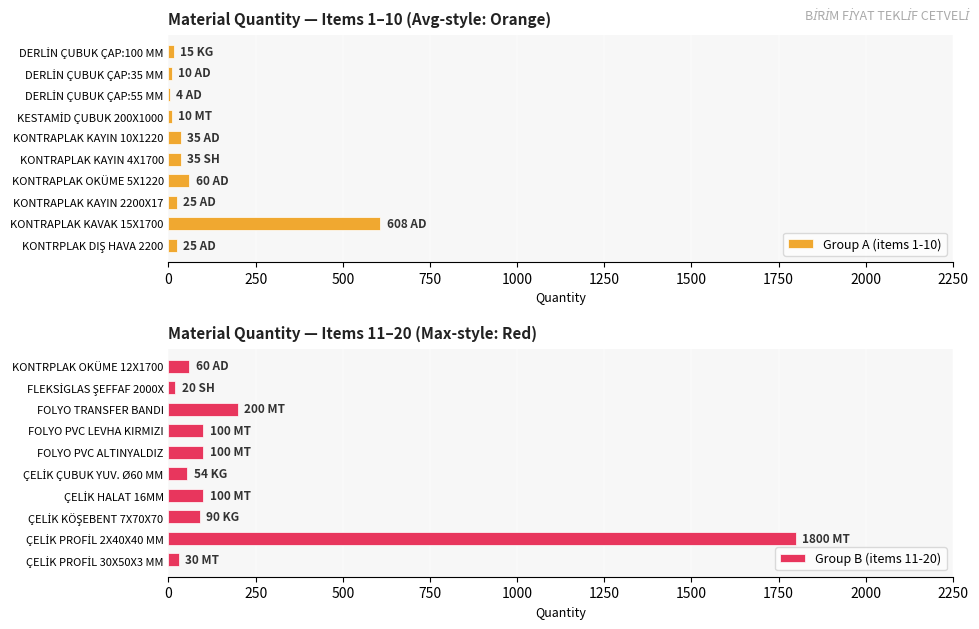

How many series are shown in this chart?

2